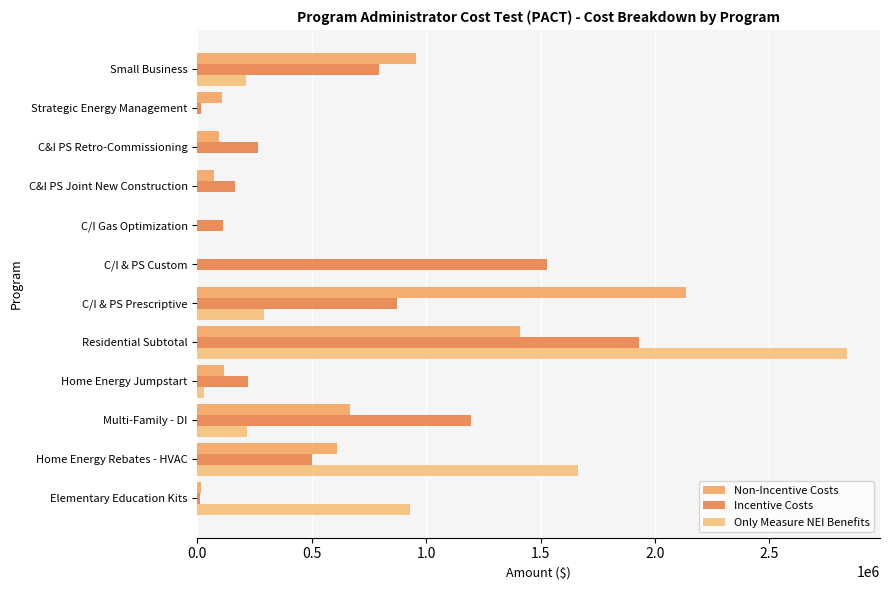

How many series are shown in this chart?

3